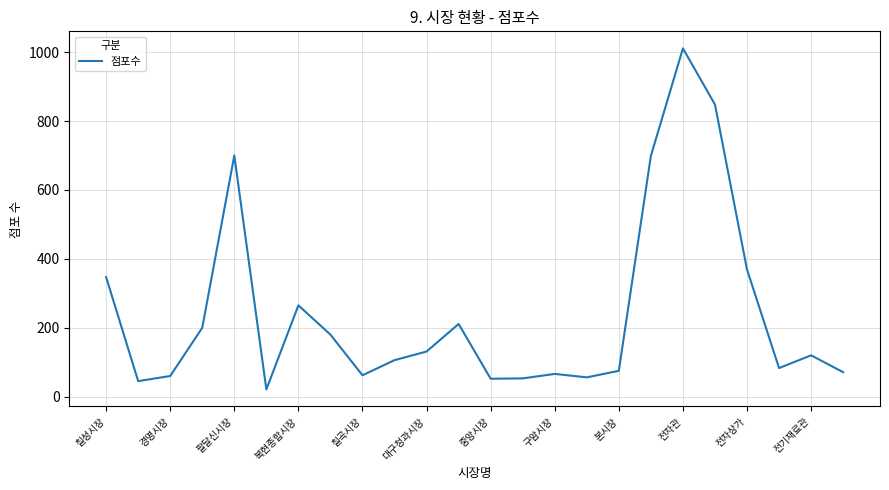

What is the greatest value displayed?

1011